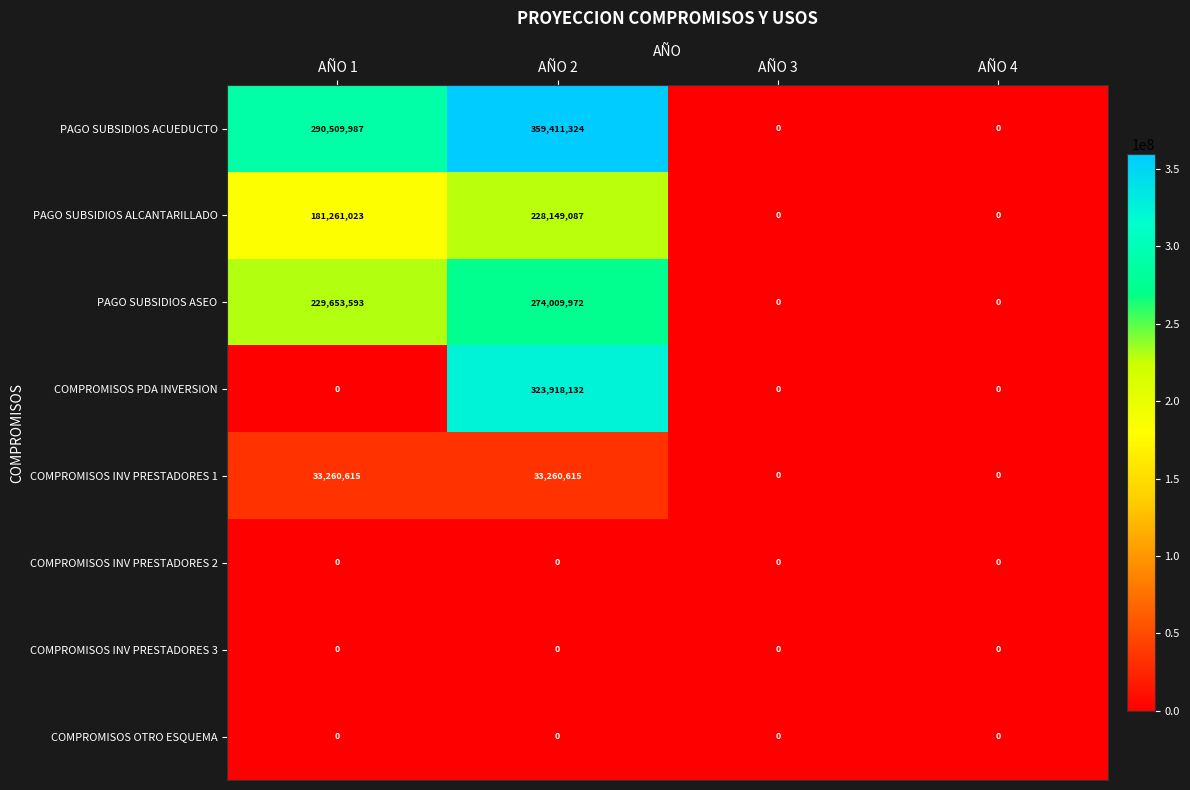

Which series has the widest spread of values?

PAGO SUBSIDIOS ACUEDUCTO